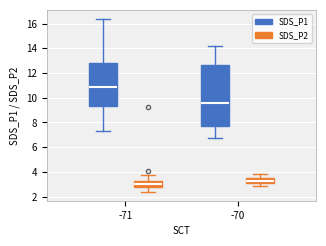

Which box is the tallest, from its lower edge to its upper edge?

-70 (SDS_P1)